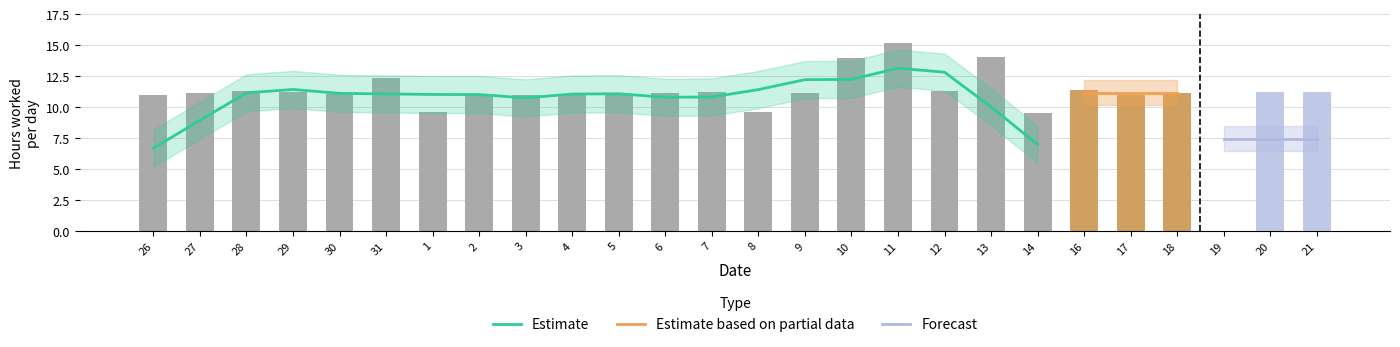

Does the chart contain stacked bars?

No